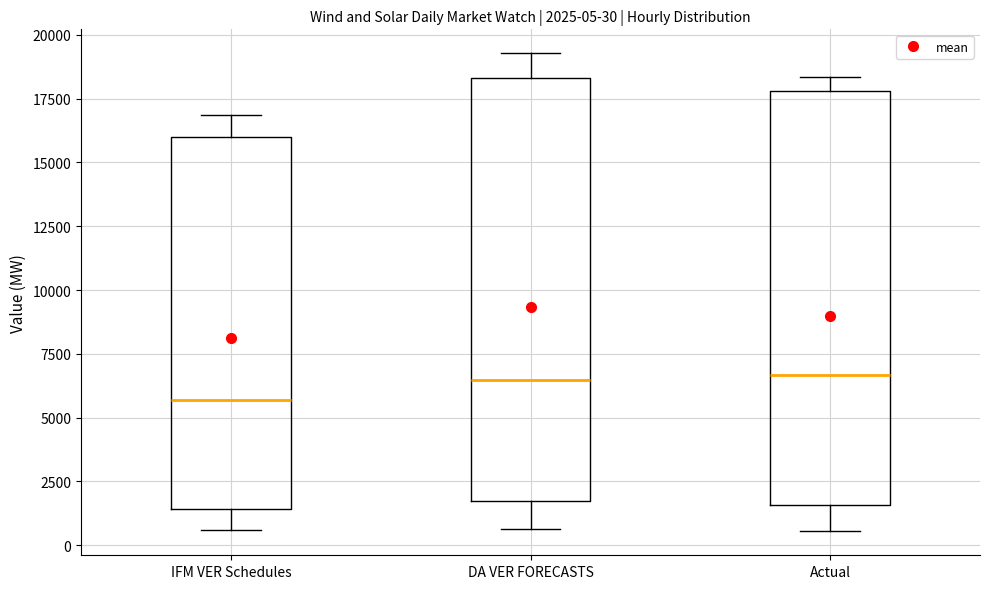

Which box's median line is the lowest?

IFM VER Schedules